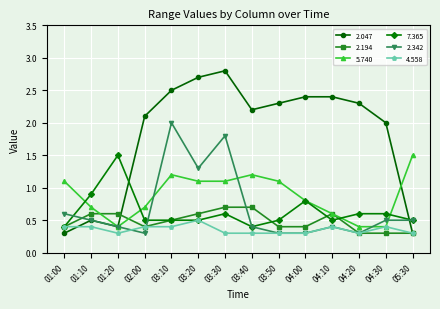

True or false: 2.047 has a value of 1.2 at 03:40.

False